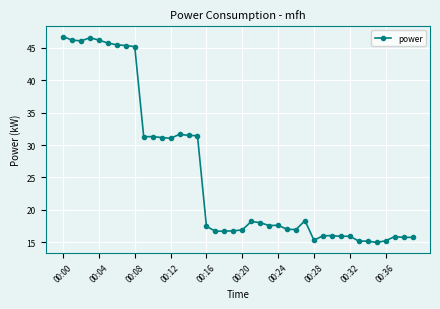

True or false: there are more than 2 points higher than both neighbors.

True